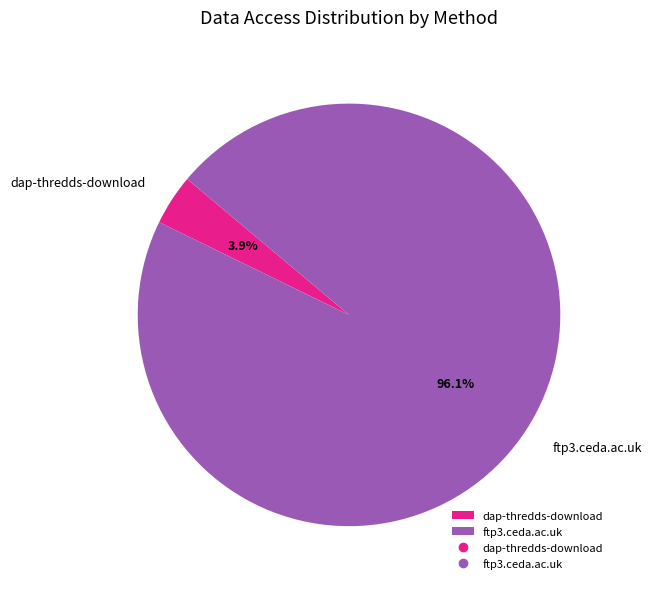

To the nearest percent, what percentage of the pie is dap-thredds-download?

4%